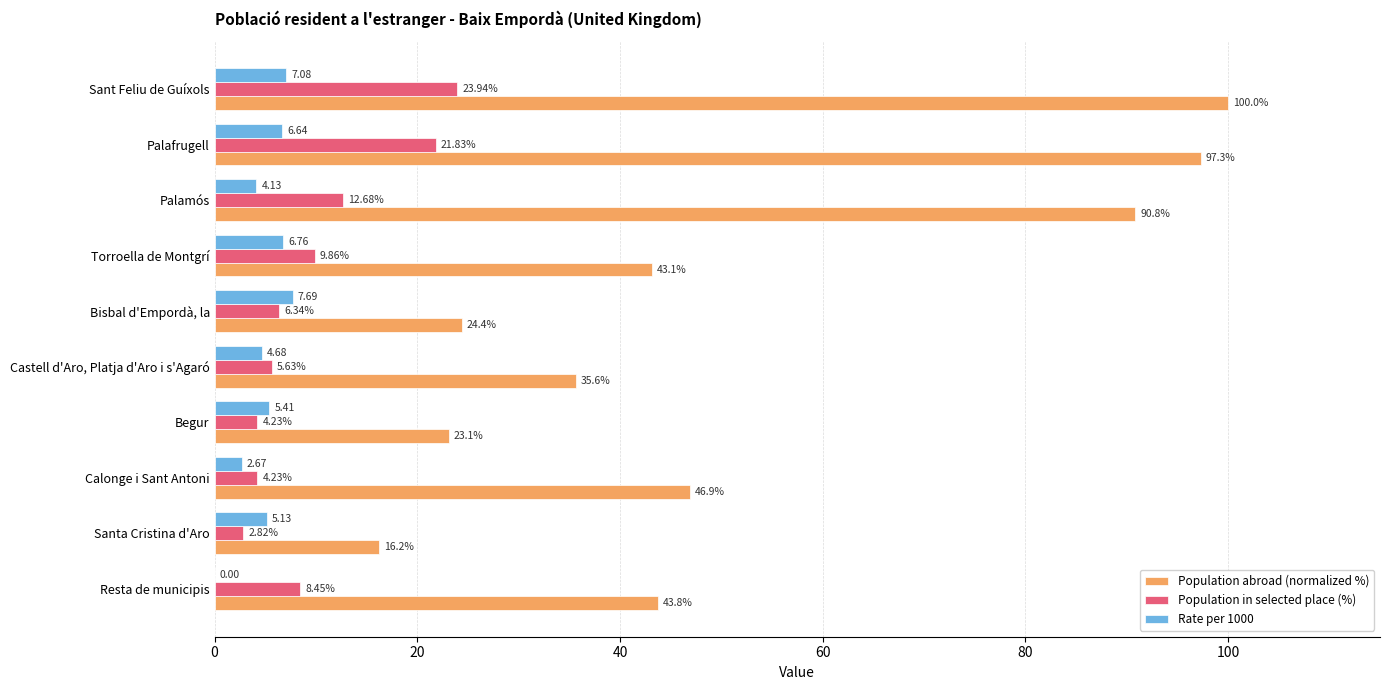

Which category has the highest value in the Population in selected place (%) series?

Sant Feliu de Guíxols